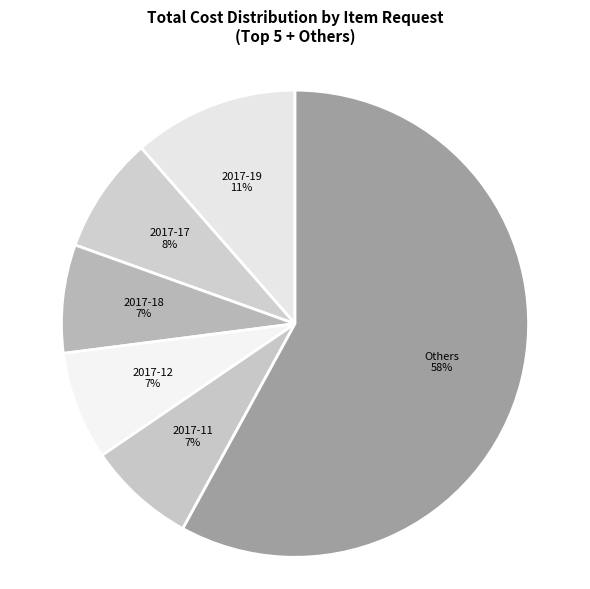

True or false: 2017-17 accounts for 21% of the total.

False